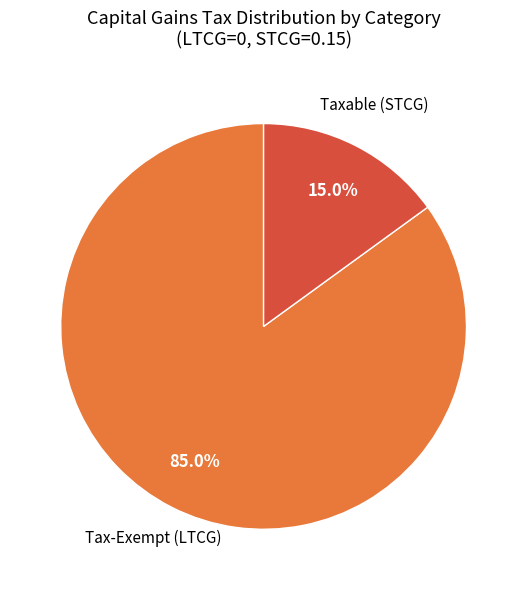

Rank the categories by value from lowest to highest.

Taxable (STCG), Tax-Exempt (LTCG)